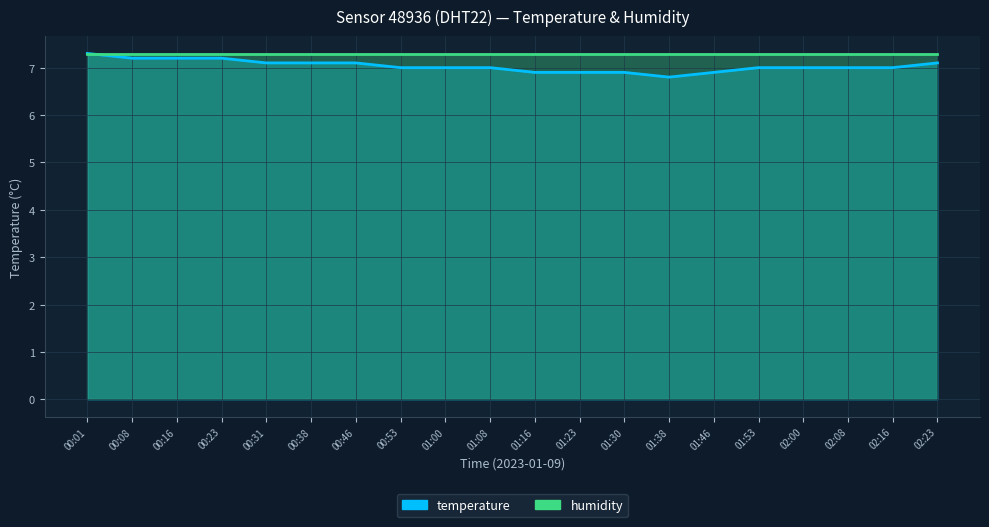

What is the value of the humidity point at the 3rd from the left?

7.3